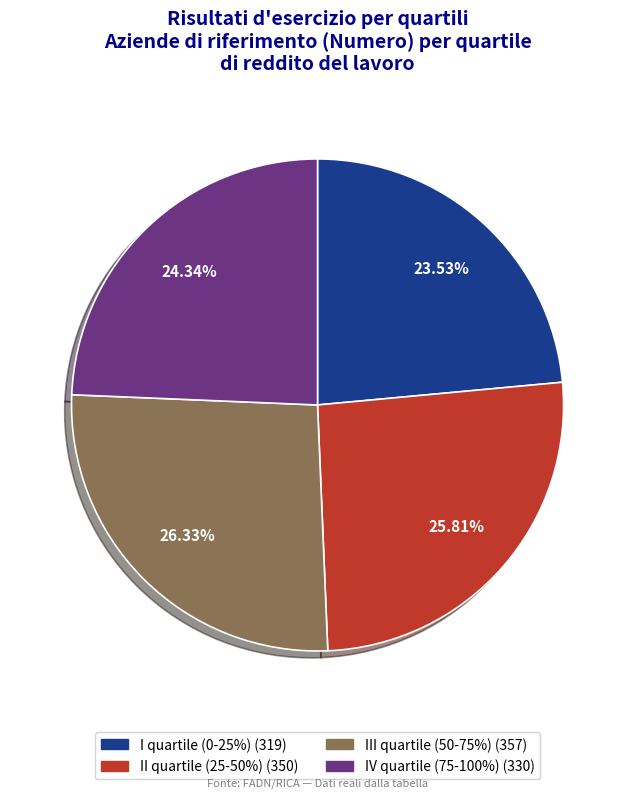

Is there a majority slice in this chart?

No